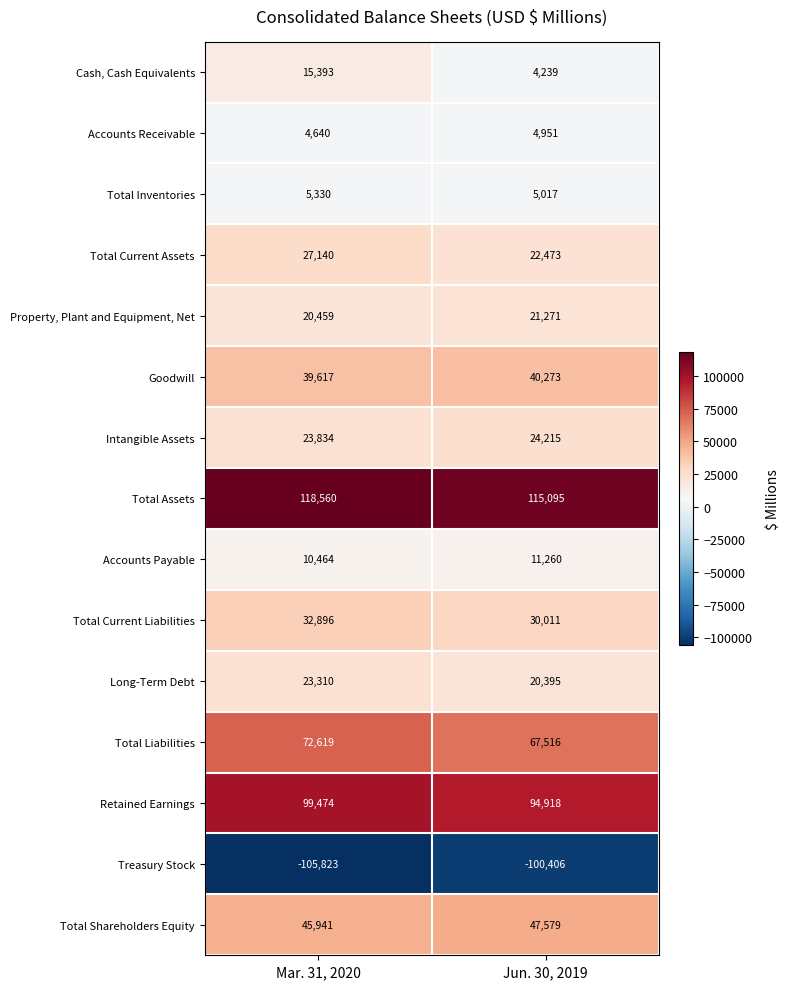

At which category does the chart reach its minimum across all series?

Mar. 31, 2020